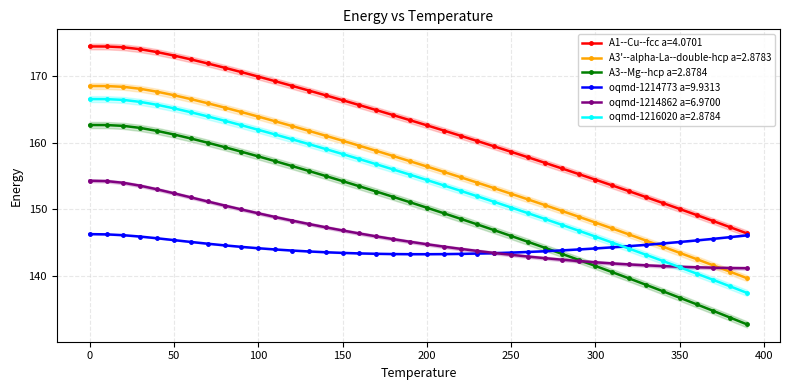

Reading left to right, extract all data points from this chart.

A1--Cu--fcc a=4.0701: 0.0=174.4	10.0=174.4	20.0=174.3	30.0=174.0	40.0=173.5	50.0=173.0	60.0=172.4	70.0=171.8	80.0=171.2	90.0=170.5	100.0=169.9	110.0=169.2	120.0=168.5	130.0=167.8	140.0=167.1	150.0=166.3	160.0=165.6	170.0=164.9	180.0=164.1	190.0=163.3	200.0=162.6	210.0=161.8	220.0=161.0	230.0=160.2	240.0=159.4	250.0=158.6	260.0=157.8	270.0=157.0	280.0=156.1	290.0=155.3	300.0=154.4	310.0=153.6	320.0=152.7	330.0=151.8	340.0=151.0	350.0=150.1	360.0=149.2	370.0=148.2	380.0=147.3	390.0=146.4
A3'--alpha-La--double-hcp a=2.8783: 0.0=168.5	10.0=168.4	20.0=168.3	30.0=168.0	40.0=167.6	50.0=167.1	60.0=166.5	70.0=165.9	80.0=165.2	90.0=164.6	100.0=163.9	110.0=163.2	120.0=162.5	130.0=161.7	140.0=161.0	150.0=160.3	160.0=159.5	170.0=158.8	180.0=158.0	190.0=157.2	200.0=156.4	210.0=155.6	220.0=154.8	230.0=154.0	240.0=153.2	250.0=152.3	260.0=151.5	270.0=150.6	280.0=149.8	290.0=148.9	300.0=148.0	310.0=147.1	320.0=146.2	330.0=145.3	340.0=144.4	350.0=143.5	360.0=142.6	370.0=141.6	380.0=140.7	390.0=139.7
A3--Mg--hcp a=2.8784: 0.0=162.6	10.0=162.6	20.0=162.5	30.0=162.2	40.0=161.7	50.0=161.2	60.0=160.6	70.0=160.0	80.0=159.3	90.0=158.6	100.0=157.9	110.0=157.2	120.0=156.5	130.0=155.7	140.0=155.0	150.0=154.2	160.0=153.5	170.0=152.7	180.0=151.9	190.0=151.1	200.0=150.3	210.0=149.4	220.0=148.6	230.0=147.7	240.0=146.9	250.0=146.0	260.0=145.1	270.0=144.3	280.0=143.4	290.0=142.5	300.0=141.5	310.0=140.6	320.0=139.7	330.0=138.7	340.0=137.8	350.0=136.8	360.0=135.8	370.0=134.8	380.0=133.8	390.0=132.8
oqmd-1214773 a=9.9313: 0.0=146.3	10.0=146.3	20.0=146.1	30.0=145.9	40.0=145.7	50.0=145.4	60.0=145.1	70.0=144.9	80.0=144.6	90.0=144.4	100.0=144.2	110.0=144.0	120.0=143.8	130.0=143.7	140.0=143.6	150.0=143.5	160.0=143.4	170.0=143.4	180.0=143.3	190.0=143.3	200.0=143.3	210.0=143.3	220.0=143.3	230.0=143.4	240.0=143.5	250.0=143.5	260.0=143.6	270.0=143.7	280.0=143.9	290.0=144.0	300.0=144.2	310.0=144.3	320.0=144.5	330.0=144.7	340.0=144.9	350.0=145.1	360.0=145.4	370.0=145.6	380.0=145.9	390.0=146.1
oqmd-1214862 a=6.9700: 0.0=154.3	10.0=154.2	20.0=154.0	30.0=153.5	40.0=153.0	50.0=152.4	60.0=151.8	70.0=151.2	80.0=150.6	90.0=150.0	100.0=149.4	110.0=148.9	120.0=148.3	130.0=147.8	140.0=147.3	150.0=146.8	160.0=146.4	170.0=146.0	180.0=145.6	190.0=145.2	200.0=144.8	210.0=144.4	220.0=144.1	230.0=143.8	240.0=143.5	250.0=143.2	260.0=142.9	270.0=142.7	280.0=142.5	290.0=142.3	300.0=142.1	310.0=141.9	320.0=141.8	330.0=141.6	340.0=141.5	350.0=141.4	360.0=141.3	370.0=141.3	380.0=141.2	390.0=141.2
oqmd-1216020 a=2.8784: 0.0=166.5	10.0=166.5	20.0=166.4	30.0=166.1	40.0=165.6	50.0=165.1	60.0=164.5	70.0=163.9	80.0=163.3	90.0=162.6	100.0=161.9	110.0=161.2	120.0=160.5	130.0=159.8	140.0=159.0	150.0=158.3	160.0=157.5	170.0=156.8	180.0=156.0	190.0=155.2	200.0=154.4	210.0=153.6	220.0=152.8	230.0=152.0	240.0=151.1	250.0=150.3	260.0=149.4	270.0=148.6	280.0=147.7	290.0=146.8	300.0=145.9	310.0=145.0	320.0=144.1	330.0=143.2	340.0=142.3	350.0=141.3	360.0=140.4	370.0=139.4	380.0=138.5	390.0=137.5